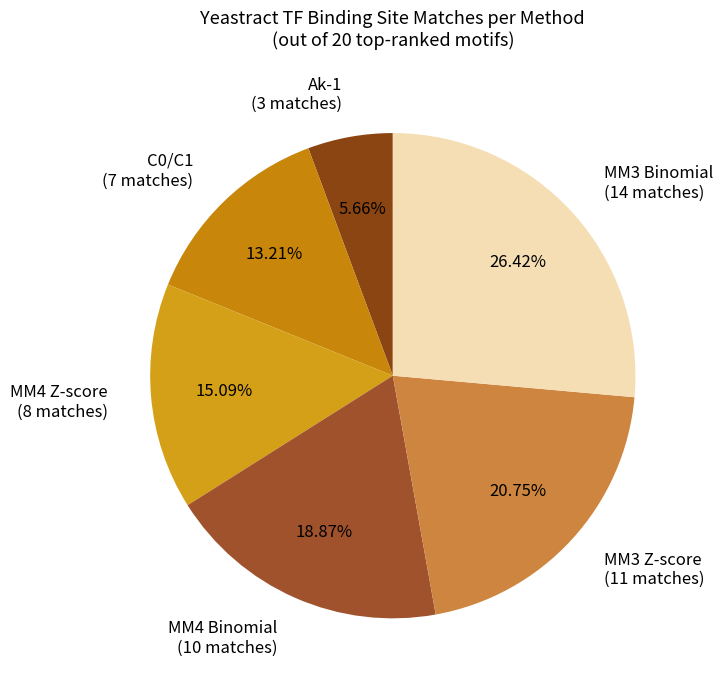

How many segments does this pie chart have?

6